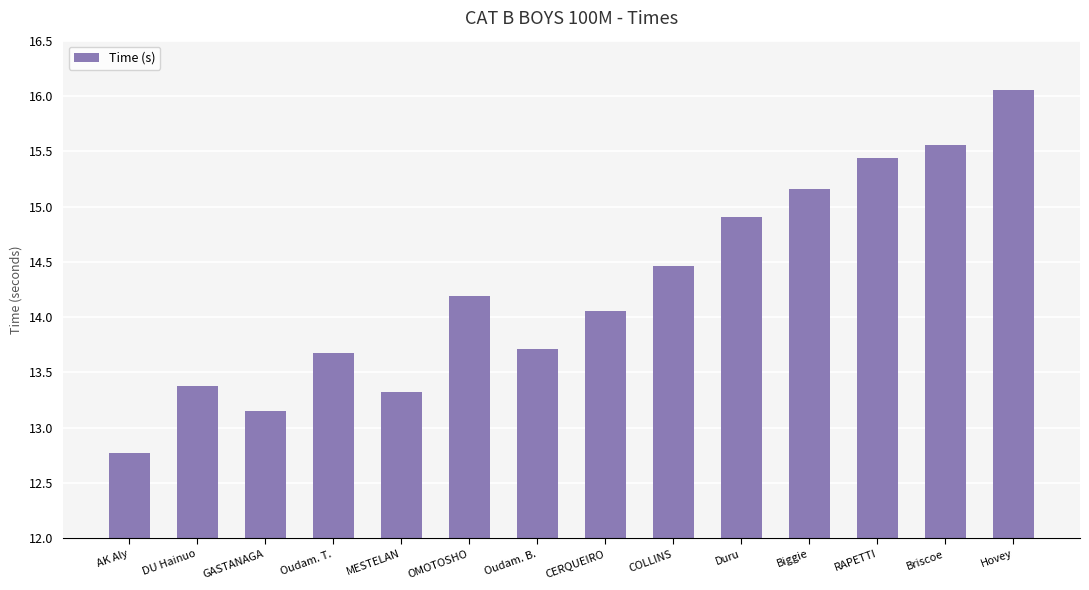

What is the label of the 2nd bar from the right?

Briscoe